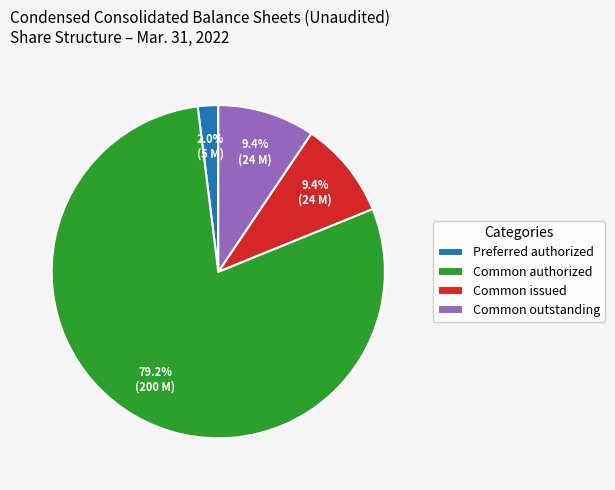

What is the ratio of the value at Common authorized to the value at Common outstanding?

8.4